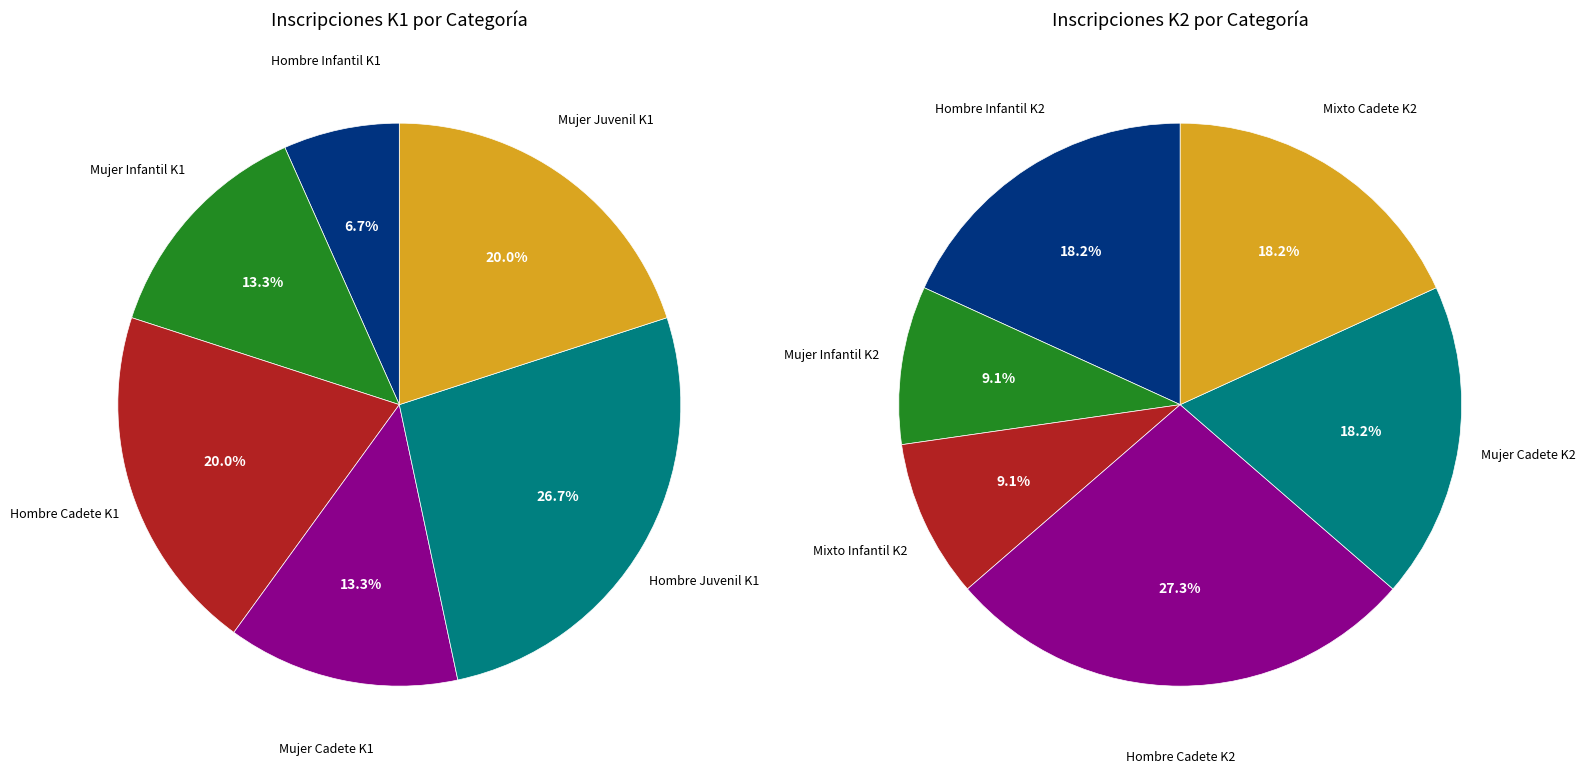

How many slices are in this pie chart?

12